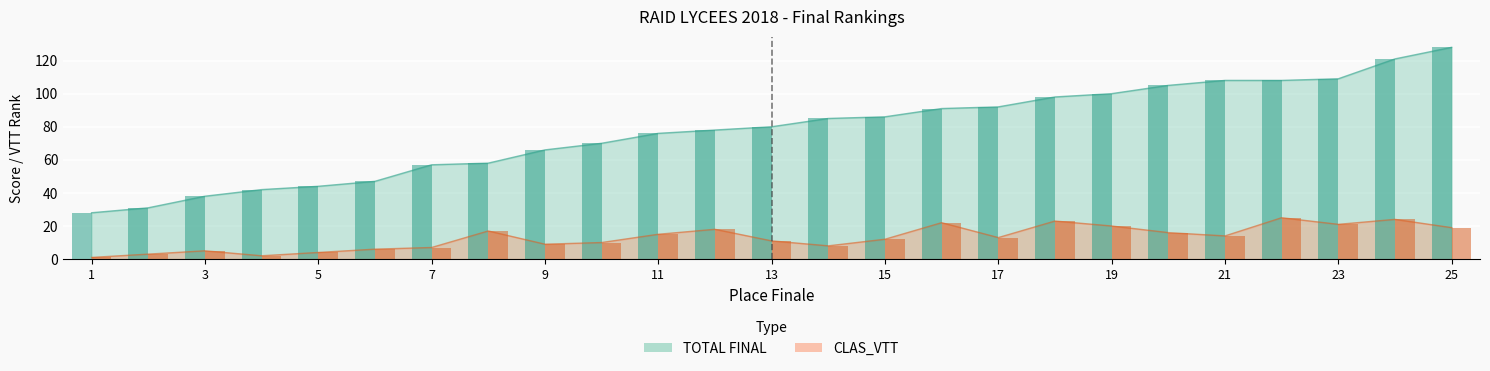

Where is TOTAL FINAL nearest to the value 78?

12